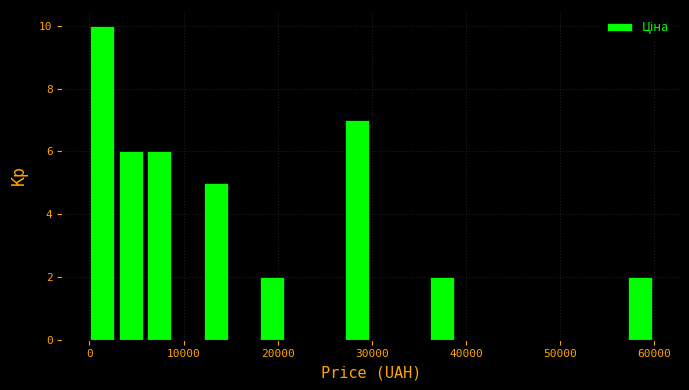

Around what value on the x-axis is the tallest bar? Give the approximate position of its centre, as read against the axis.

1000